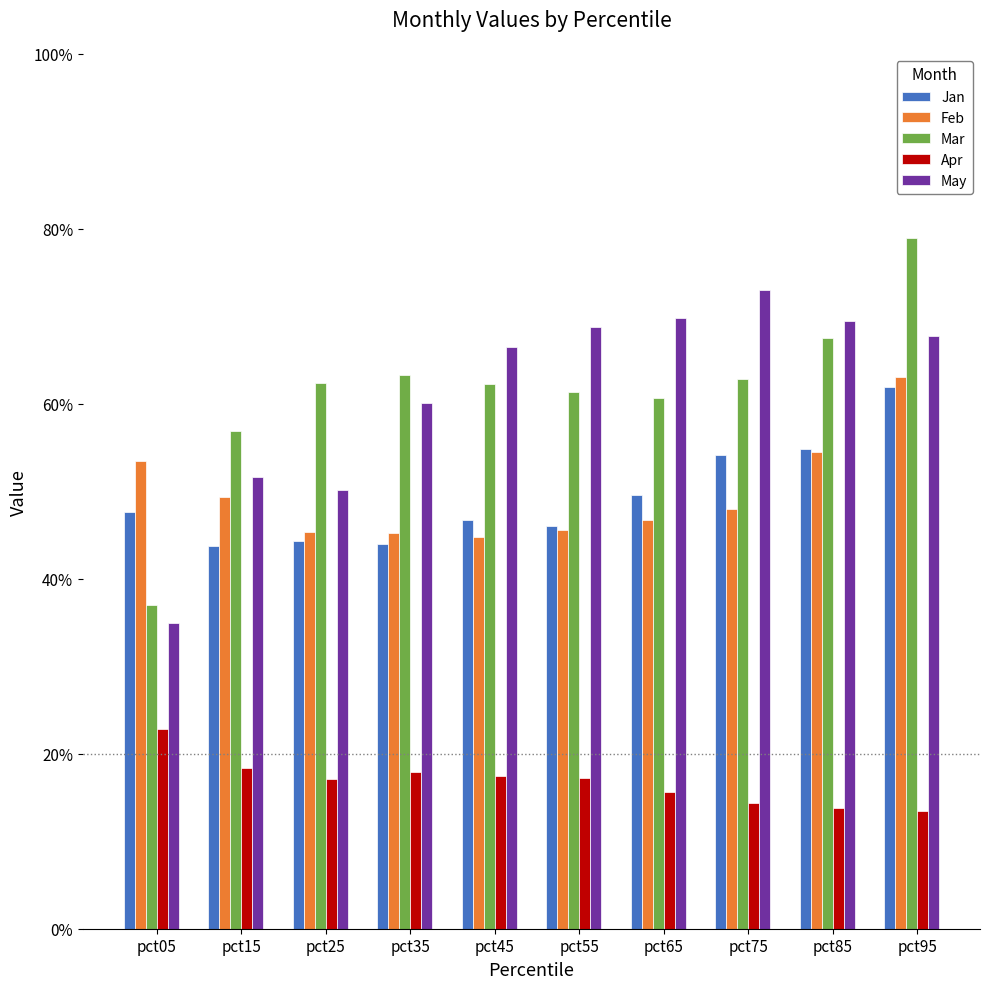

What is the sum of all May values?

6.1